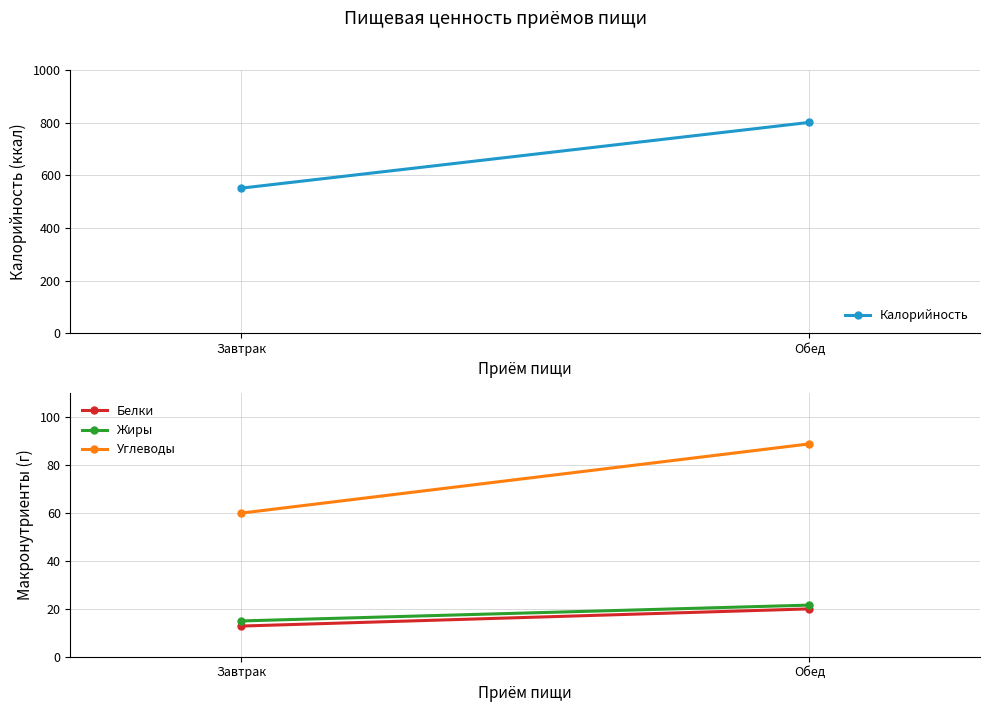

What is the difference between the maximum and minimum values in the Жиры series?

6.6